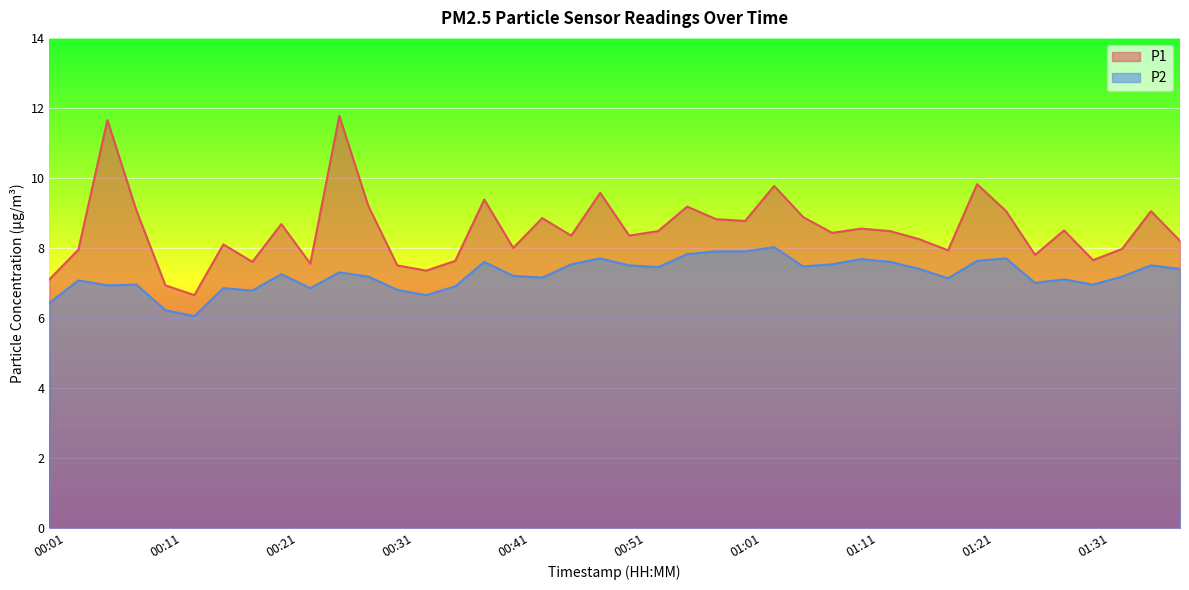

What is the smallest value displayed?

6.0